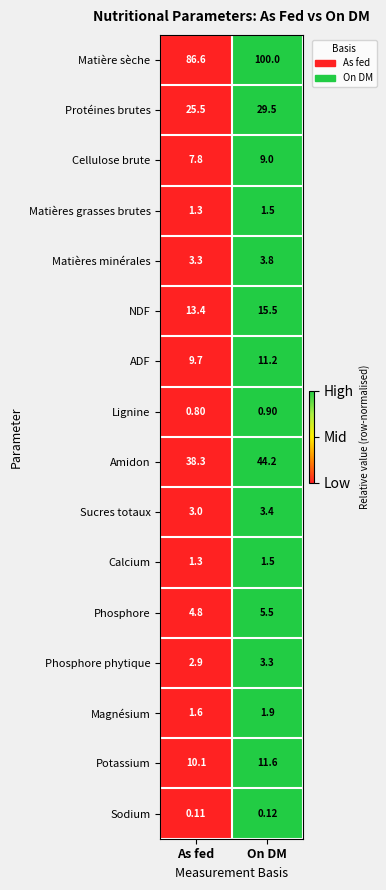

At which label does Lignine reach its minimum?

As fed